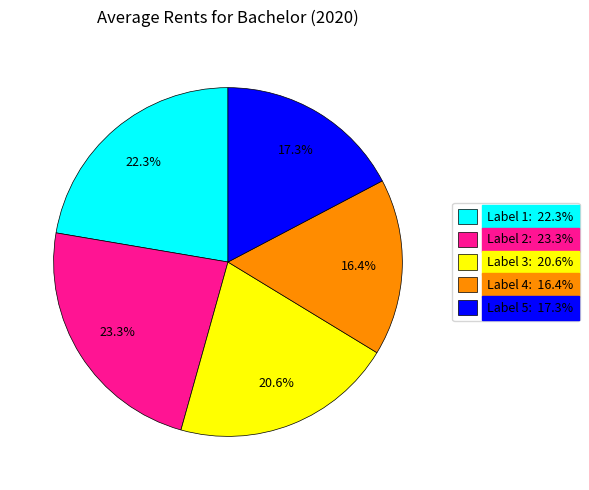

Rank the categories by value from lowest to highest.

Label 4: 16.4%, Label 5: 17.3%, Label 3: 20.6%, Label 1: 22.3%, Label 2: 23.3%